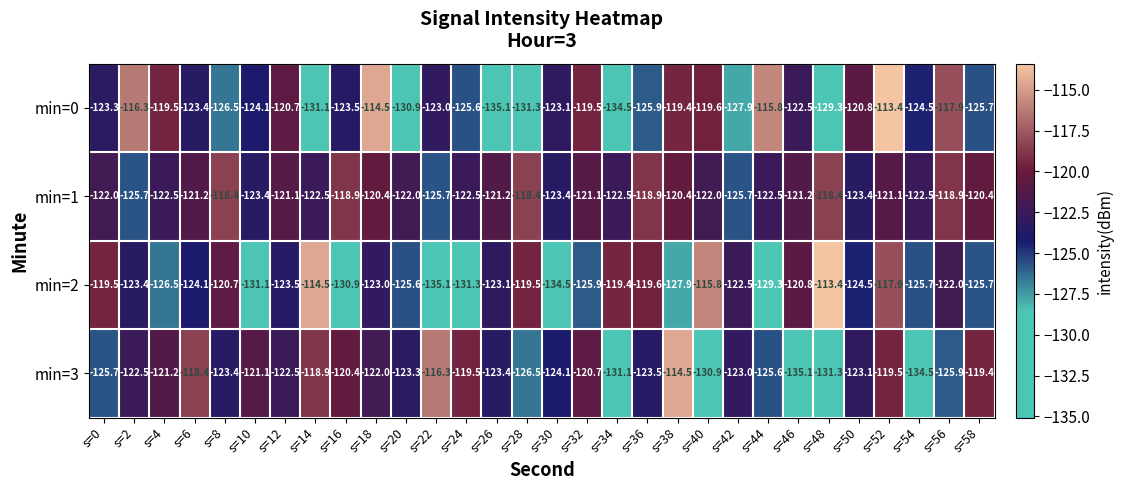

At s=52, list the series in order from largest to smallest.

min=0, min=2, min=3, min=1